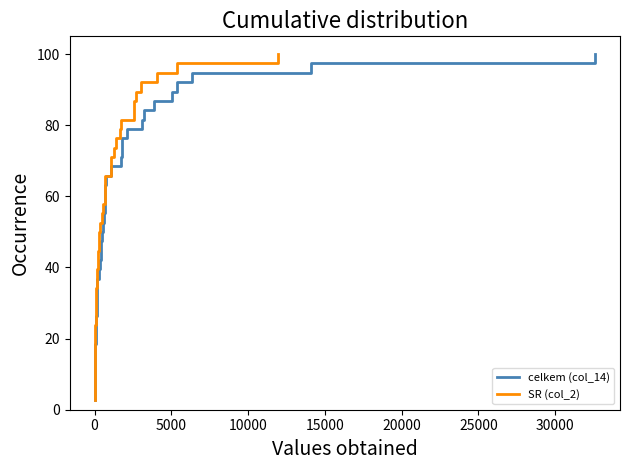

What is the greatest value displayed?

100.0